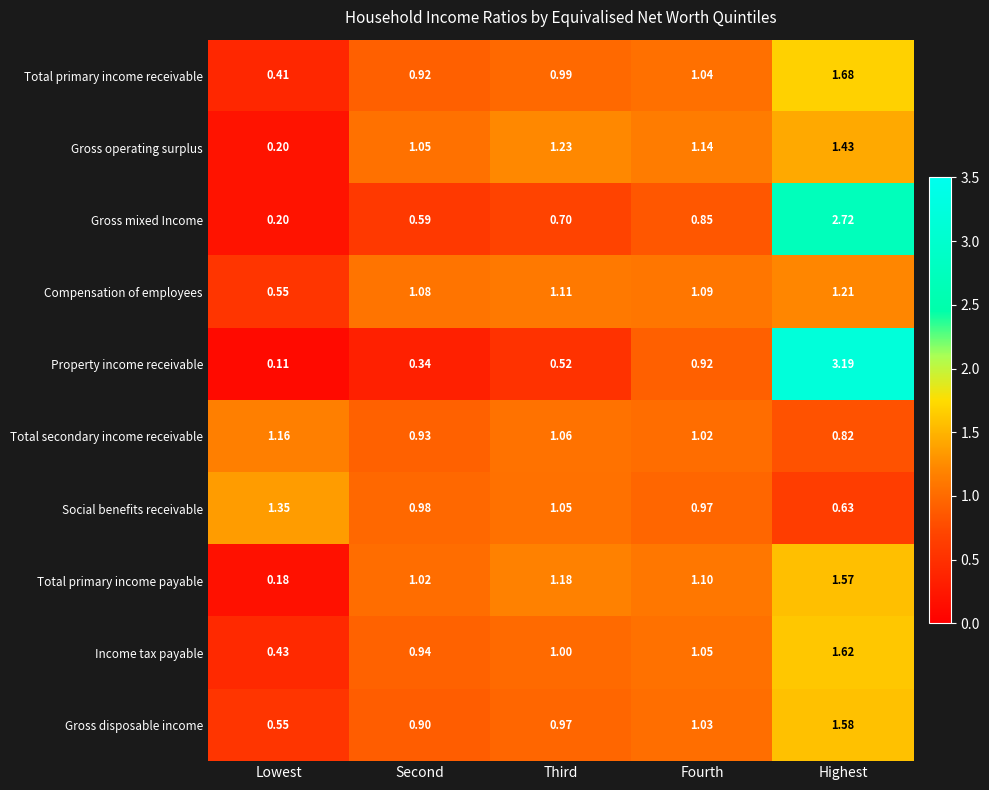

At which label is Social benefits receivable closest to 0?

Highest